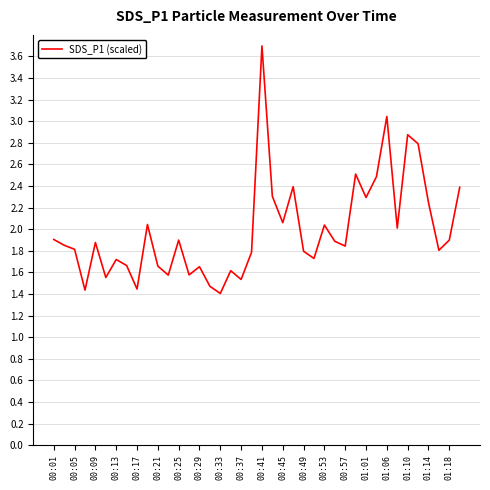

What is the difference between the maximum and minimum values?

2.3